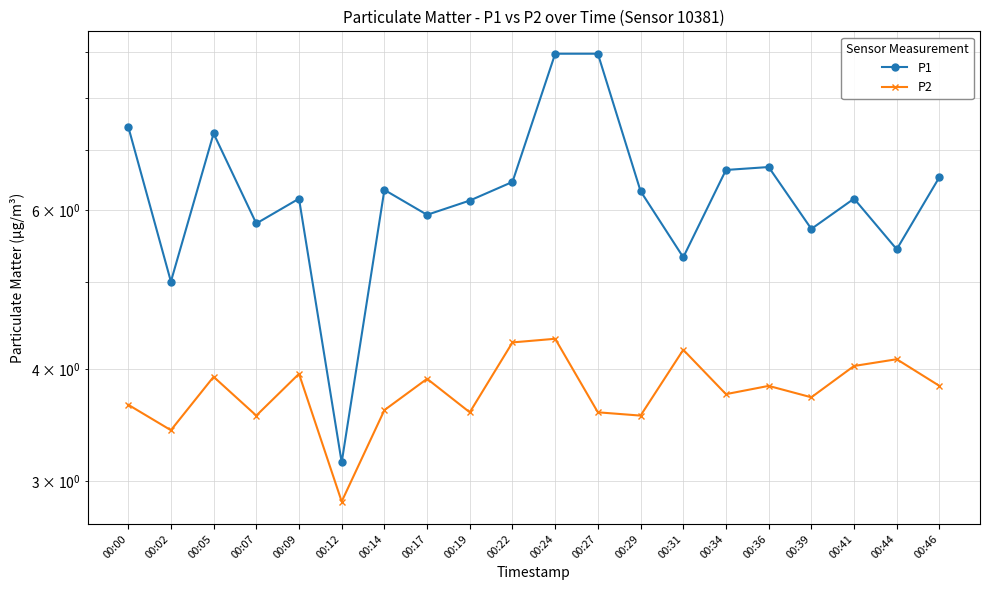

The value of P2 at 00:41 is 4.0. True or false?

True